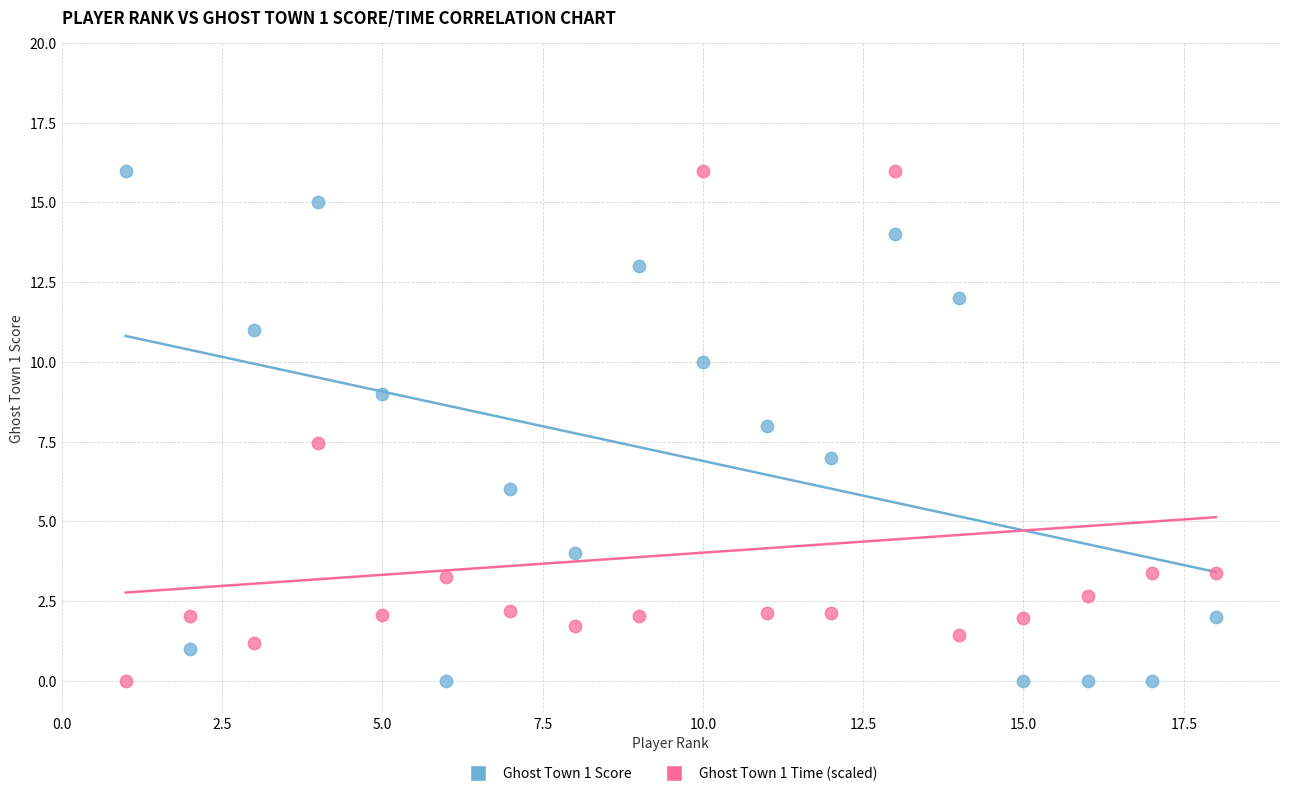

Across all data points, what is the range of Y values (max minus min)?

16.0